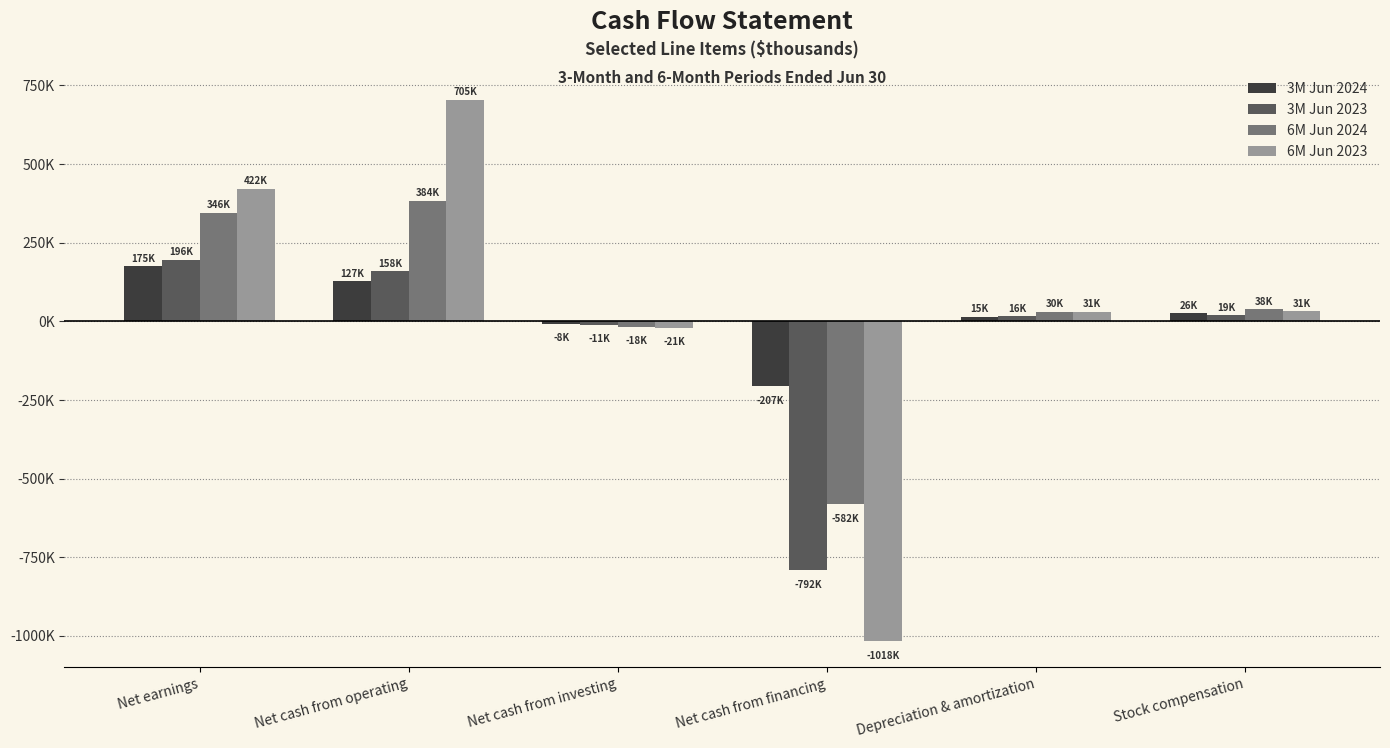

What are all the series names shown in the legend?

3M Jun 2024, 3M Jun 2023, 6M Jun 2024, 6M Jun 2023